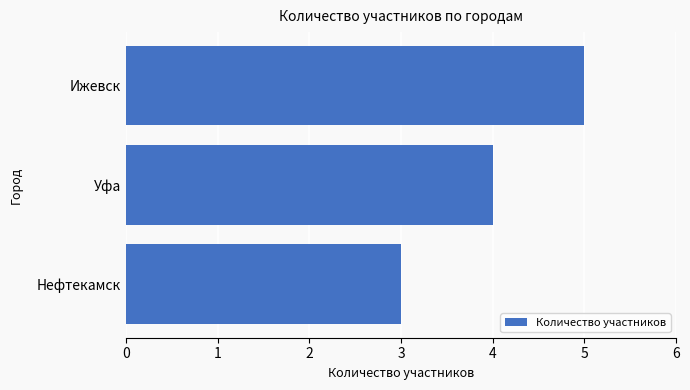

Does the chart contain stacked bars?

No